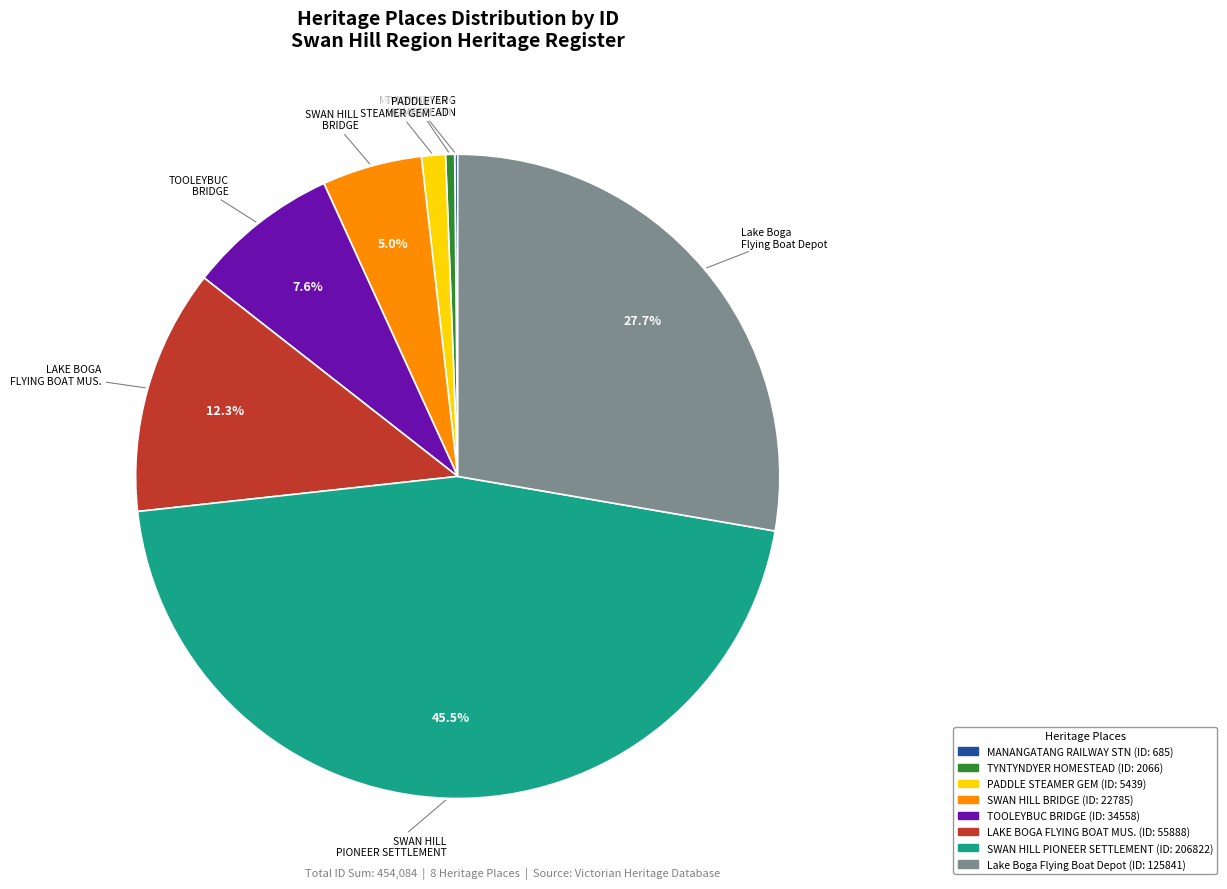

Is there any slice that represents more than half of the pie?

No